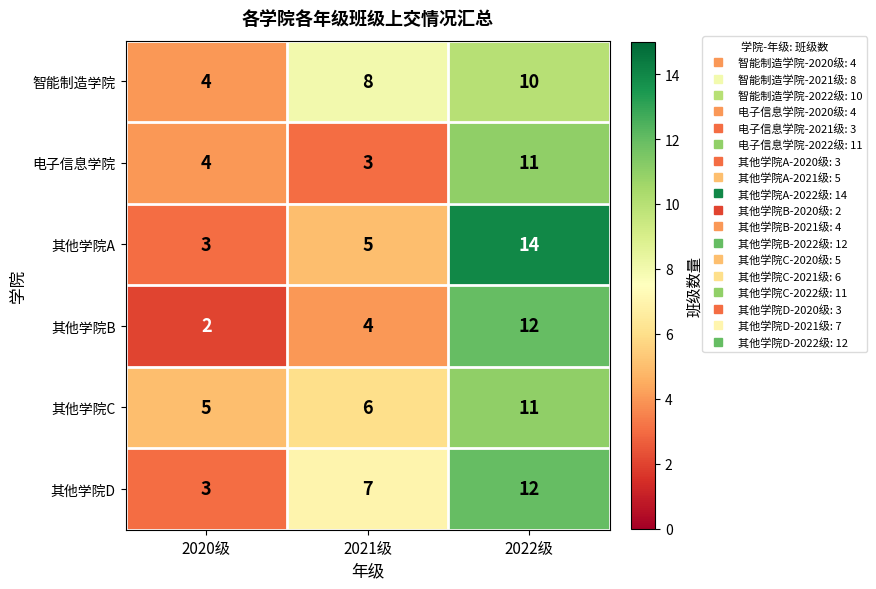

Is it true that 其他学院B equals 21 at 2022级?

False